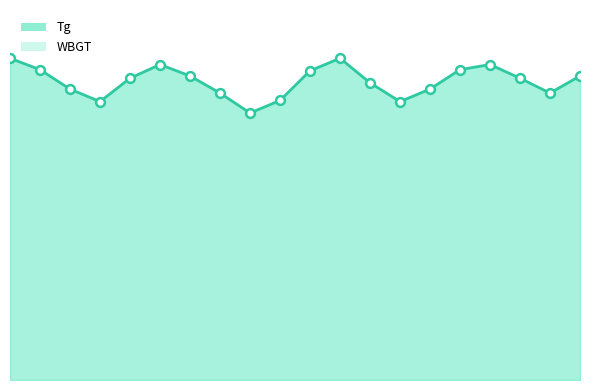

What is the total value across all series at 8/13?

86.0